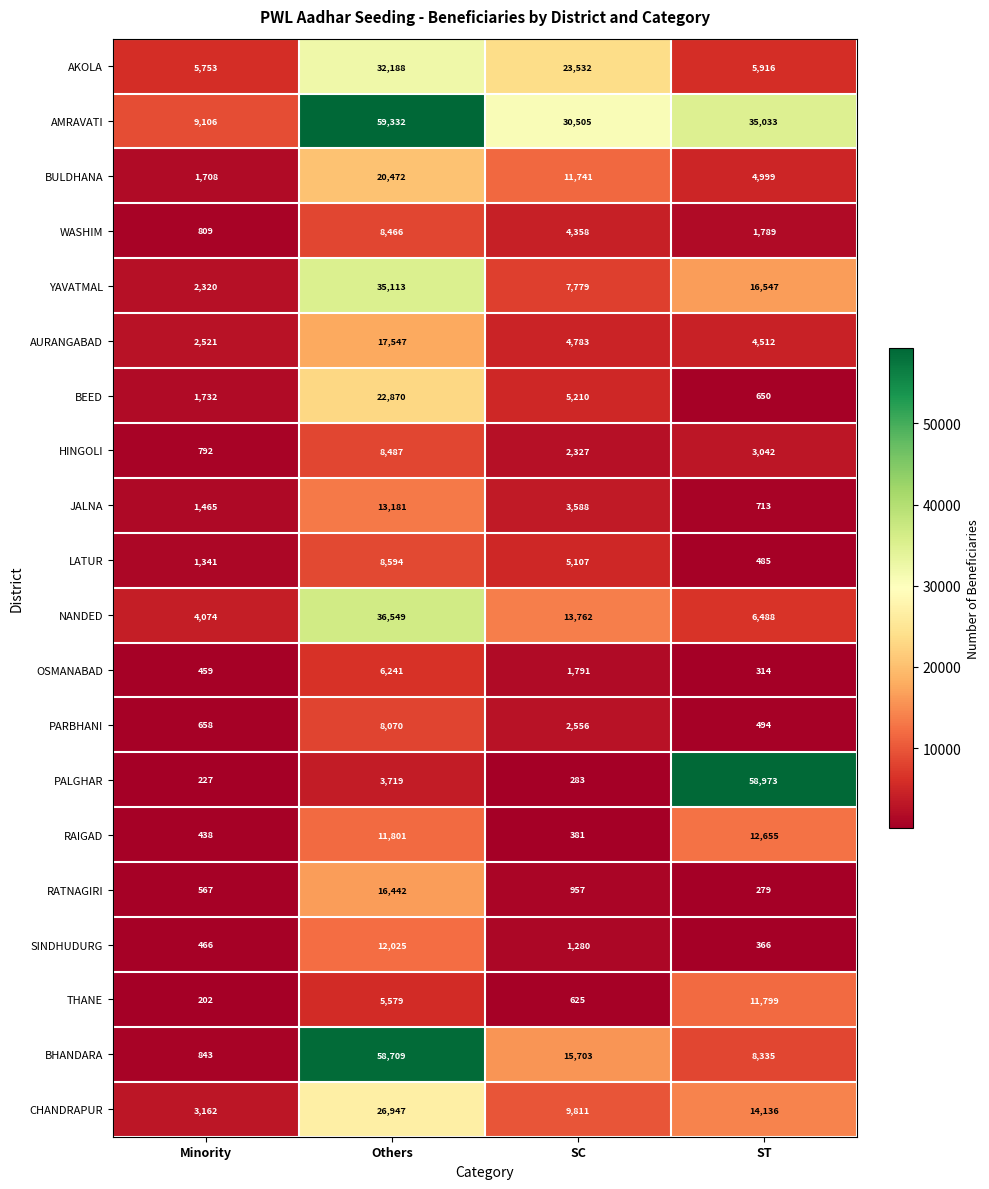

Read the LATUR value at Others.

8594